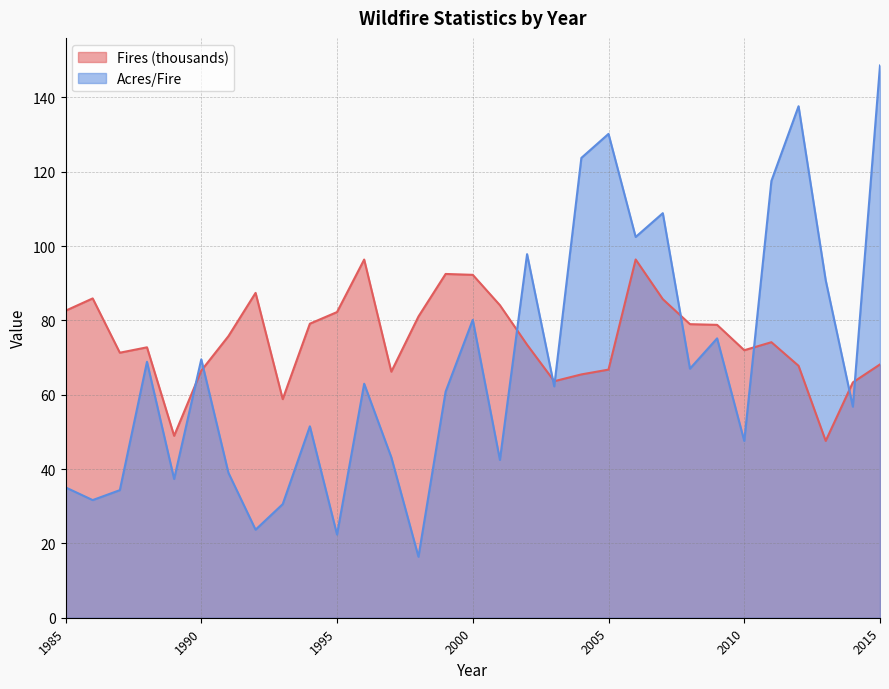

Between 2009 and 2006, which is larger?

2006